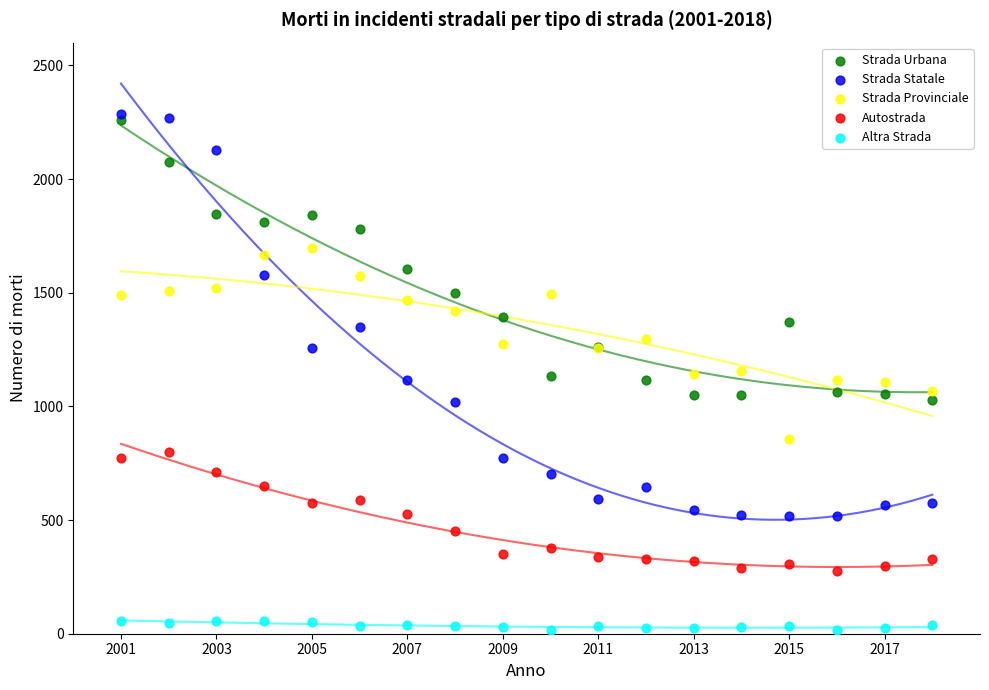

Which series contains the lowest Y value?

Altra Strada